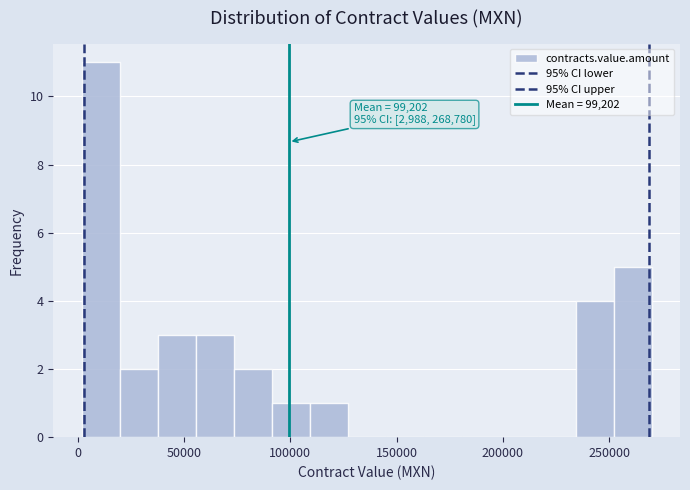

Read against the x-axis, roughly where is the centre of the tallest bar?

10000